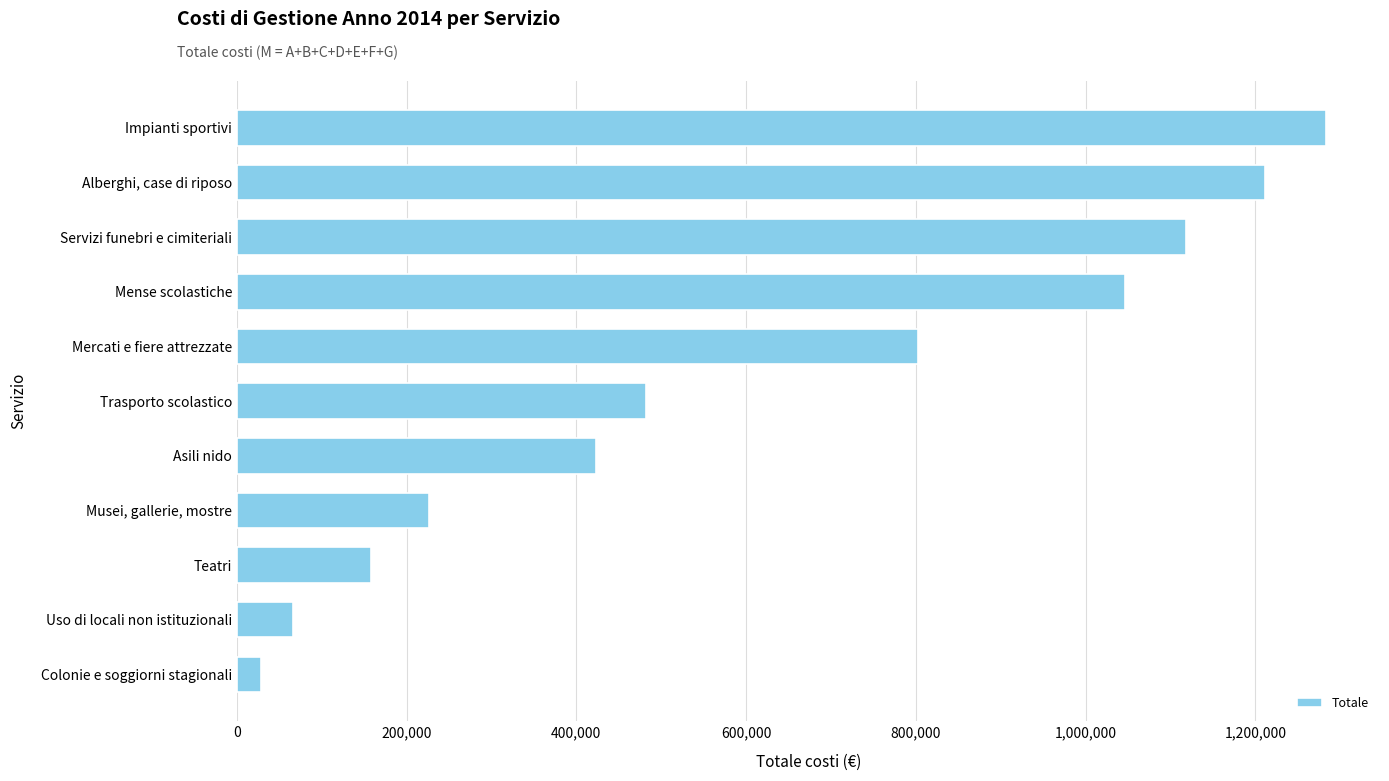

At which label is the value closest to 655873?

Mercati e fiere attrezzate